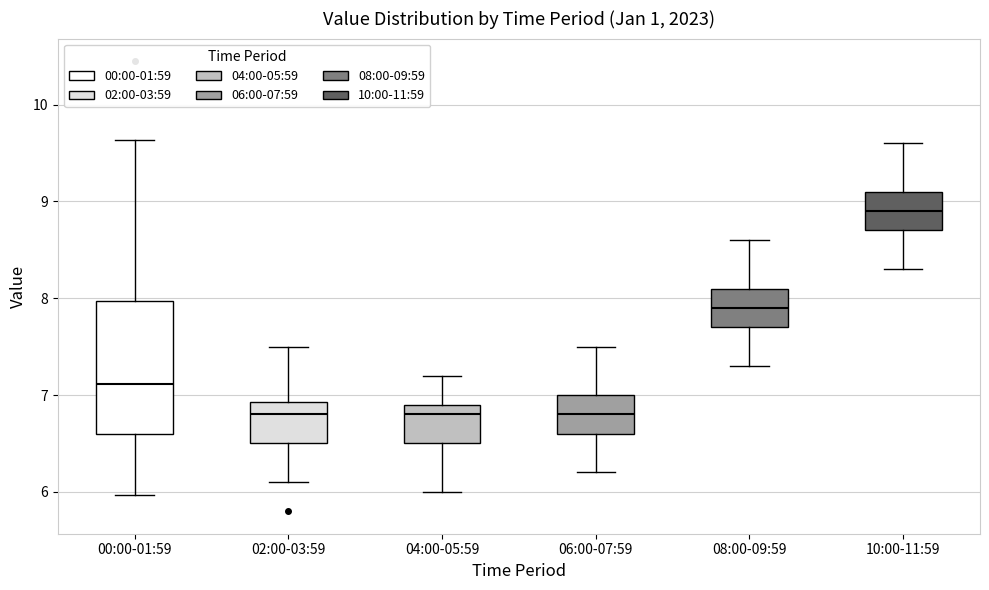

Reading left to right, read every box against the y-axis: the position of its median line, the range the box covers, and the ends of its whiskers. The values are not printed on the chart, so give them approximately, as read against the axis.

00:00-01:59: median 7.1, box 6.6 to 8.0, whiskers 6.0 to 9.6
02:00-03:59: median 6.8, box 6.5 to 6.9, whiskers 6.1 to 7.5
04:00-05:59: median 6.8, box 6.5 to 6.9, whiskers 6.0 to 7.2
06:00-07:59: median 6.8, box 6.6 to 7.0, whiskers 6.2 to 7.5
08:00-09:59: median 7.9, box 7.7 to 8.1, whiskers 7.3 to 8.6
10:00-11:59: median 8.9, box 8.7 to 9.1, whiskers 8.3 to 9.6